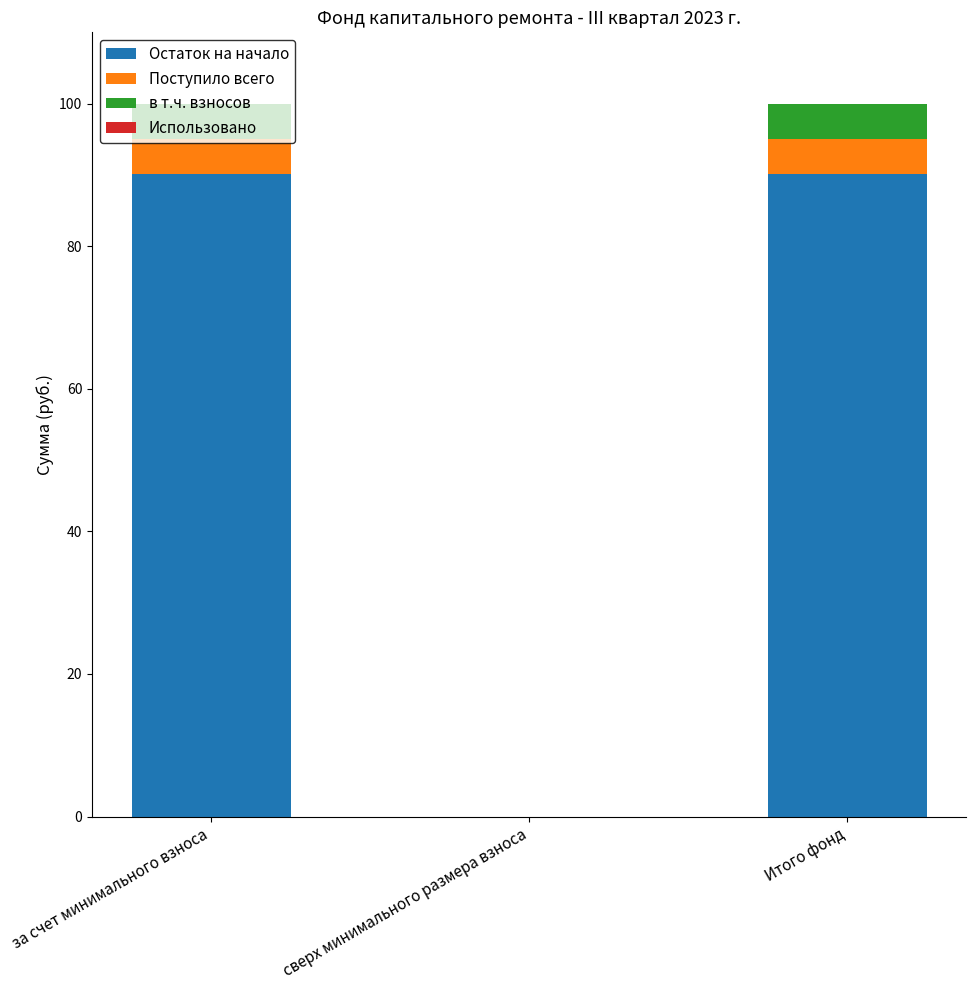

True or false: Остаток на начало has a value of 29.4 at сверх минимального размера взноса.

False